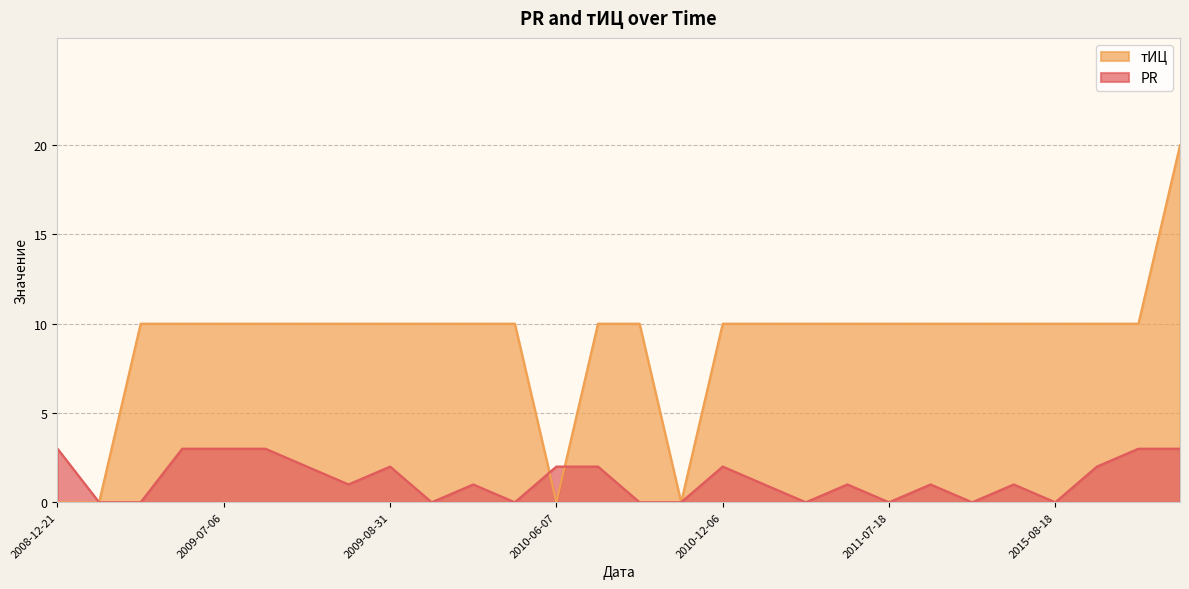

Rank the series by their maximum value, from highest to lowest.

тИЦ, PR